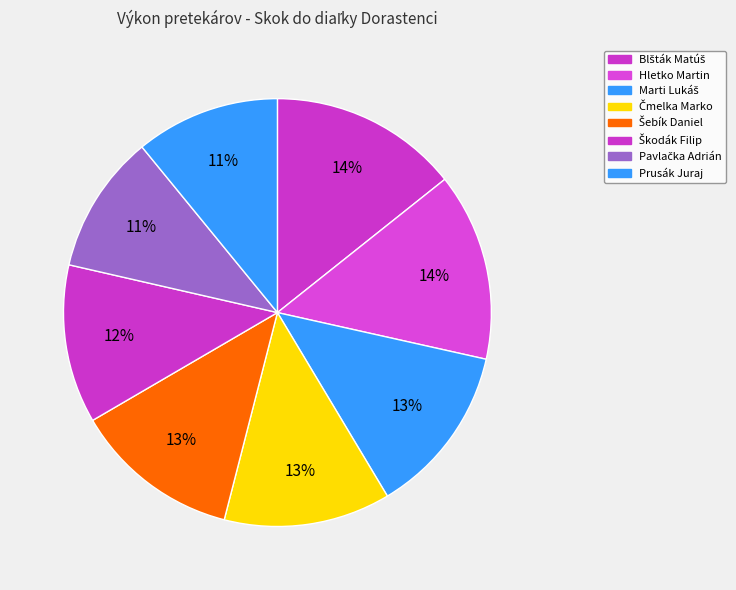

To the nearest percent, what is the combined percentage of Hletko Martin and Šebík Daniel?

27%